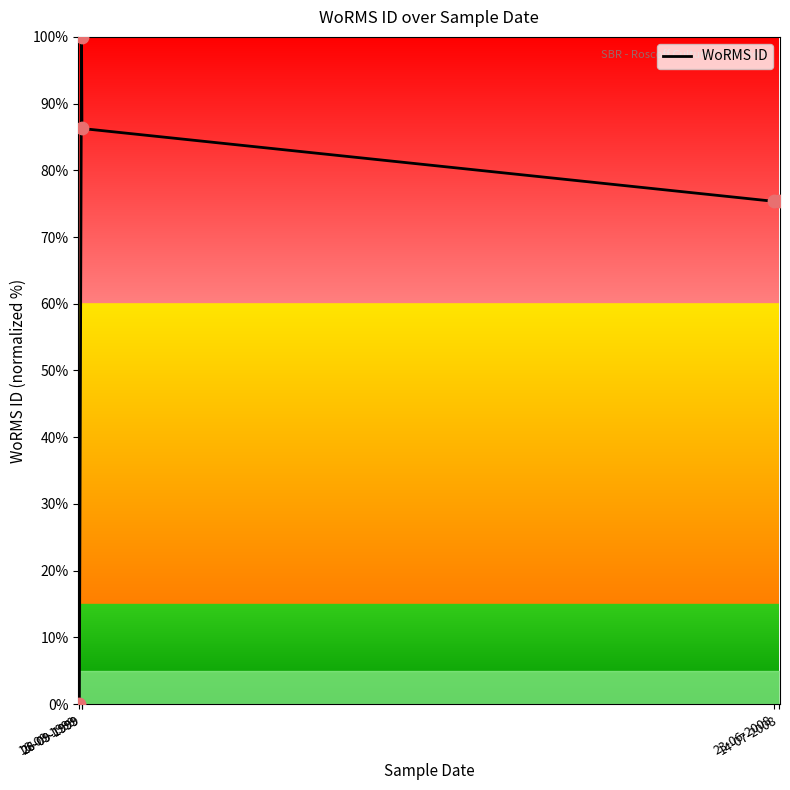

Which has a higher value, 28-09-1999 or 23-06-2008?

28-09-1999